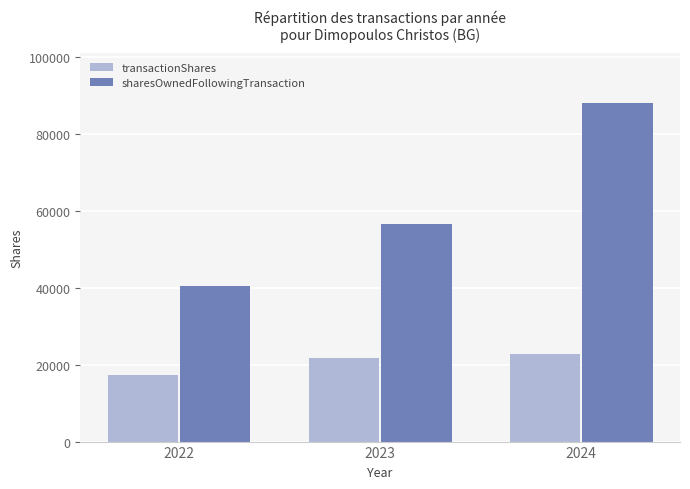

What is the difference between the transactionShares values at 2024 and 2023?

900